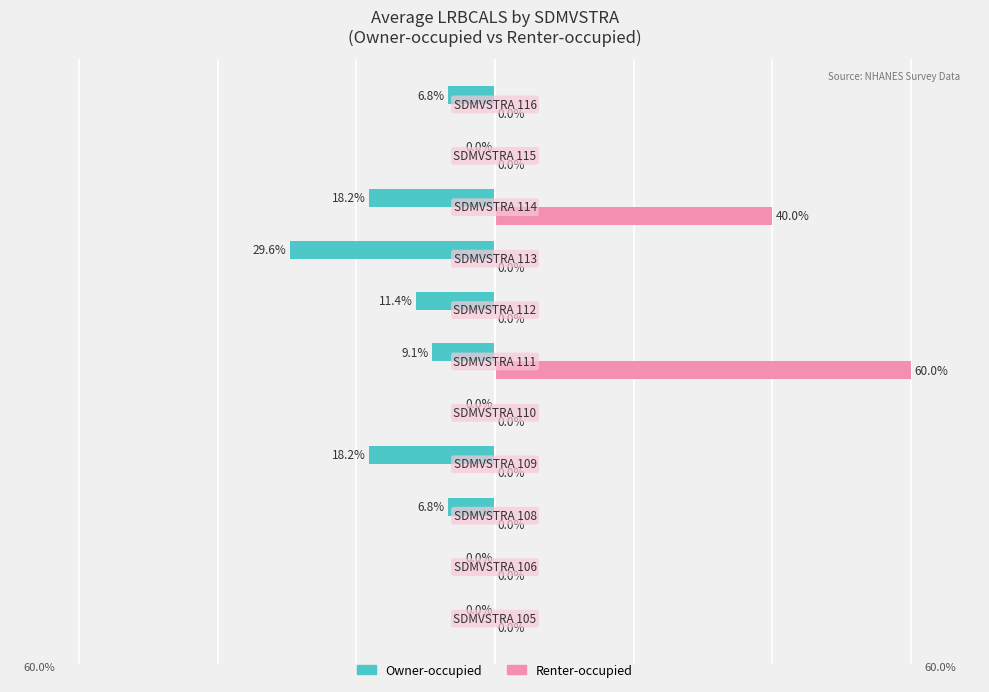

Which series has the largest total across all categories?

Renter-occupied